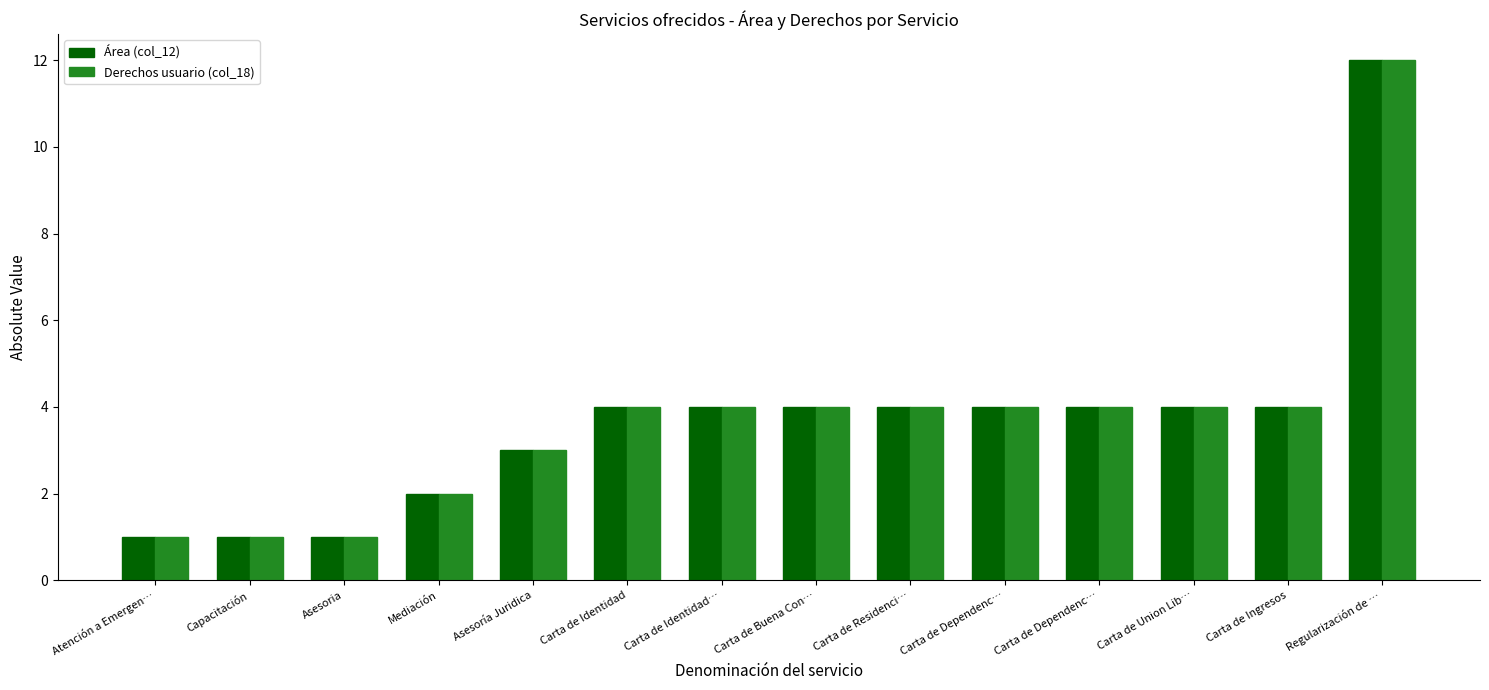

What is the greatest value displayed?

12